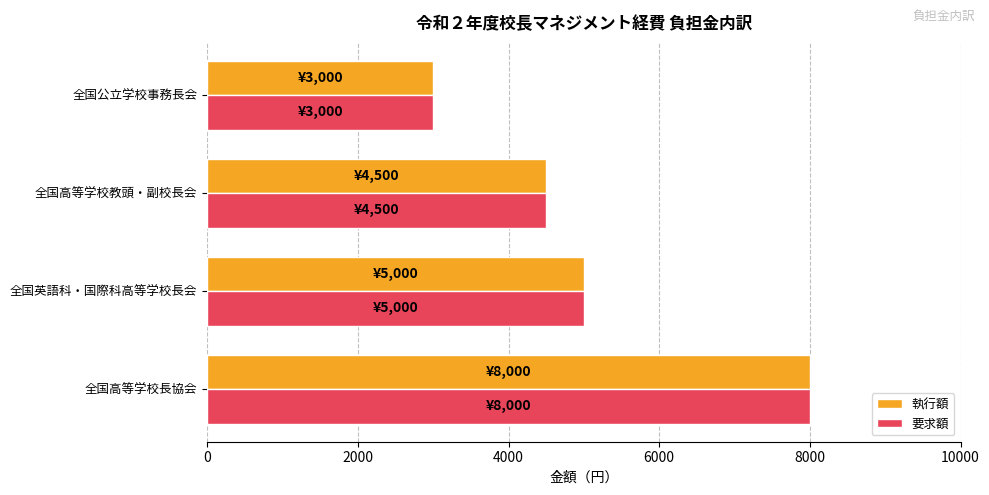

At which label does 要求額 reach its peak?

全国高等学校長協会